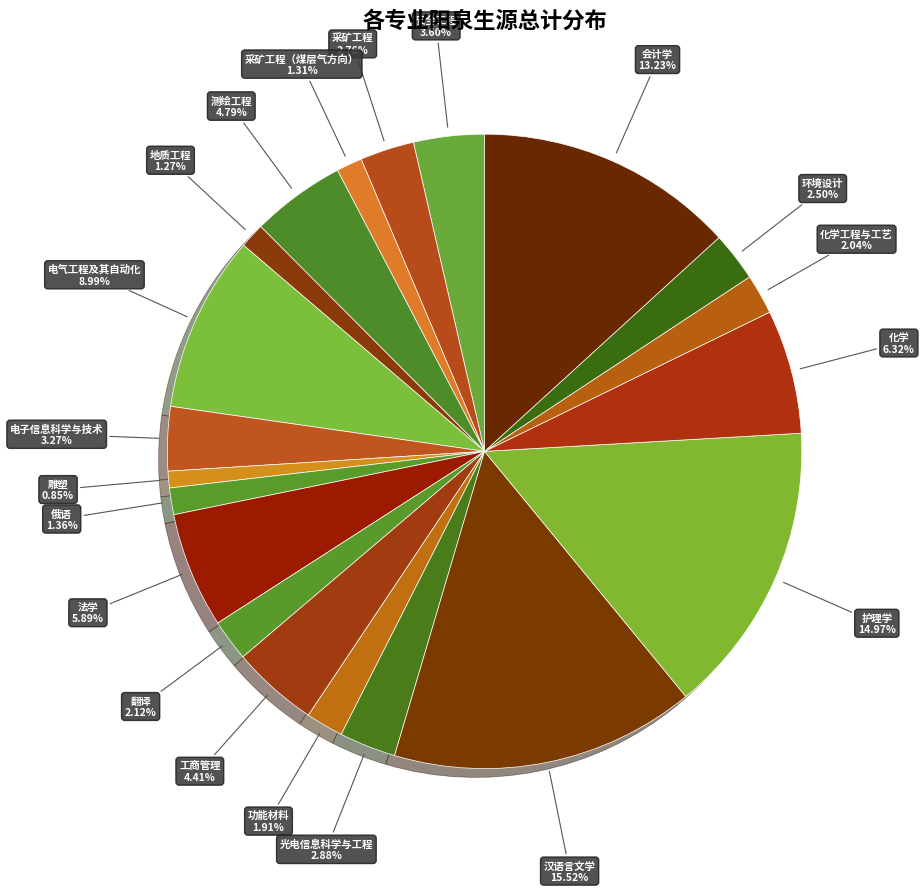

How many slices are in this pie chart?

20